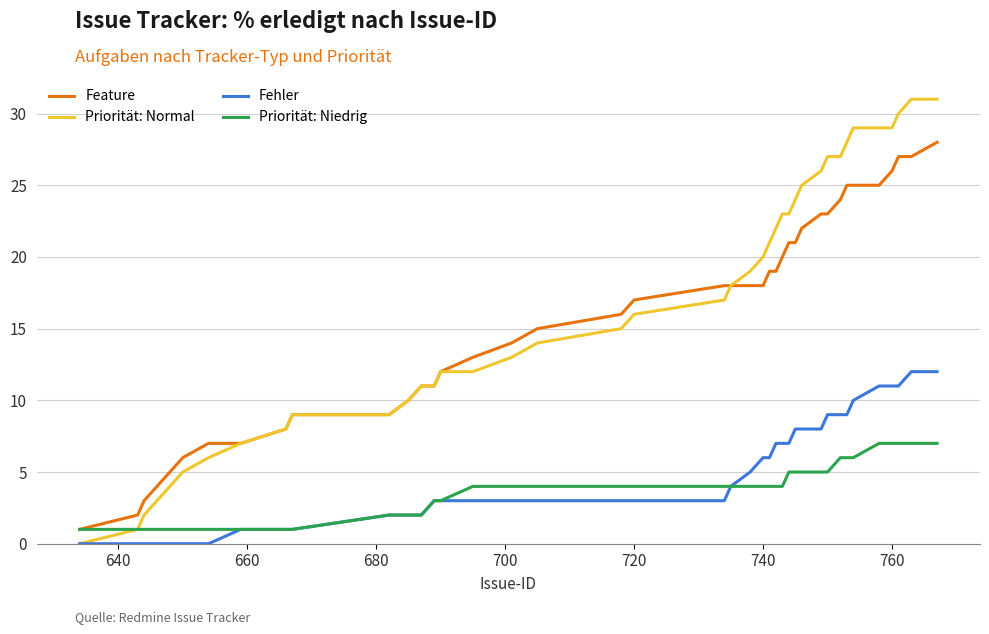

What are all the series names shown in the legend?

Feature, Priorität: Normal, Fehler, Priorität: Niedrig